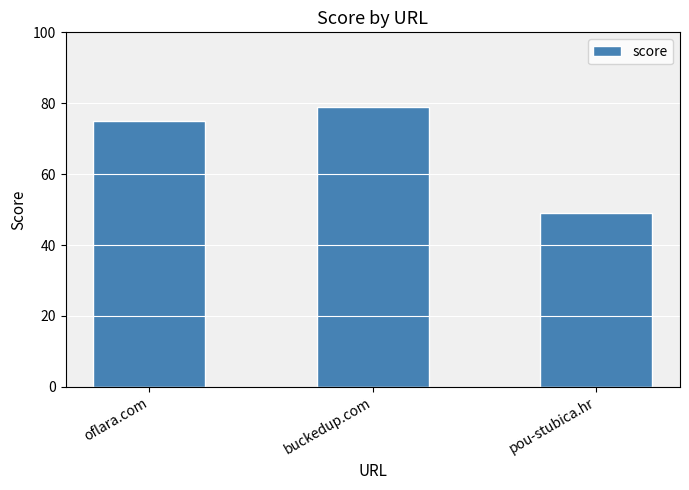

Reading right to left, transcribe all the data shown in this chart.

49	79	75